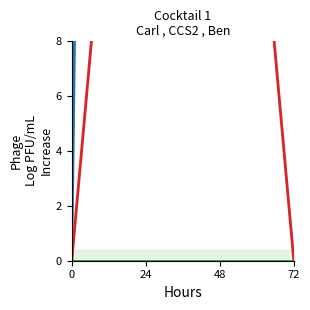

The за счет минимального взноса series shows 45.8 at 48. True or false?

False